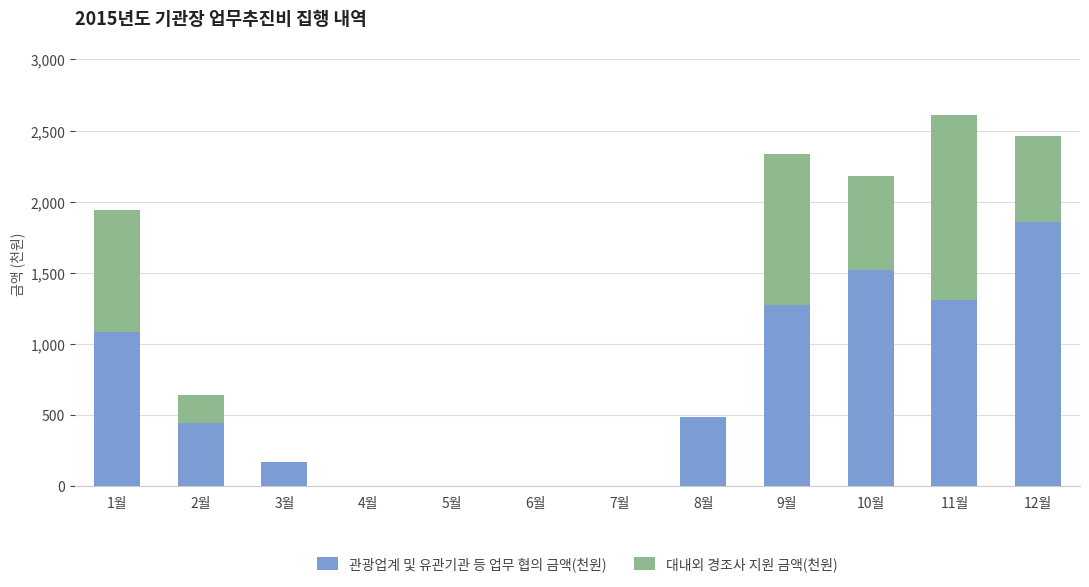

Where is 관광업계 및 유관기관 등 업무 협의 금액(천원) nearest to the value 929?

1월